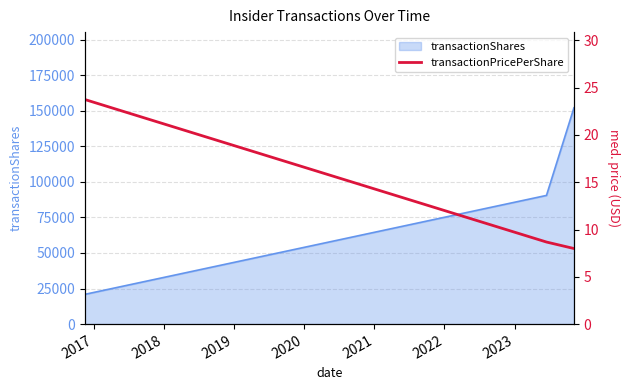

Does the chart display data point markers on the line(s)?

No